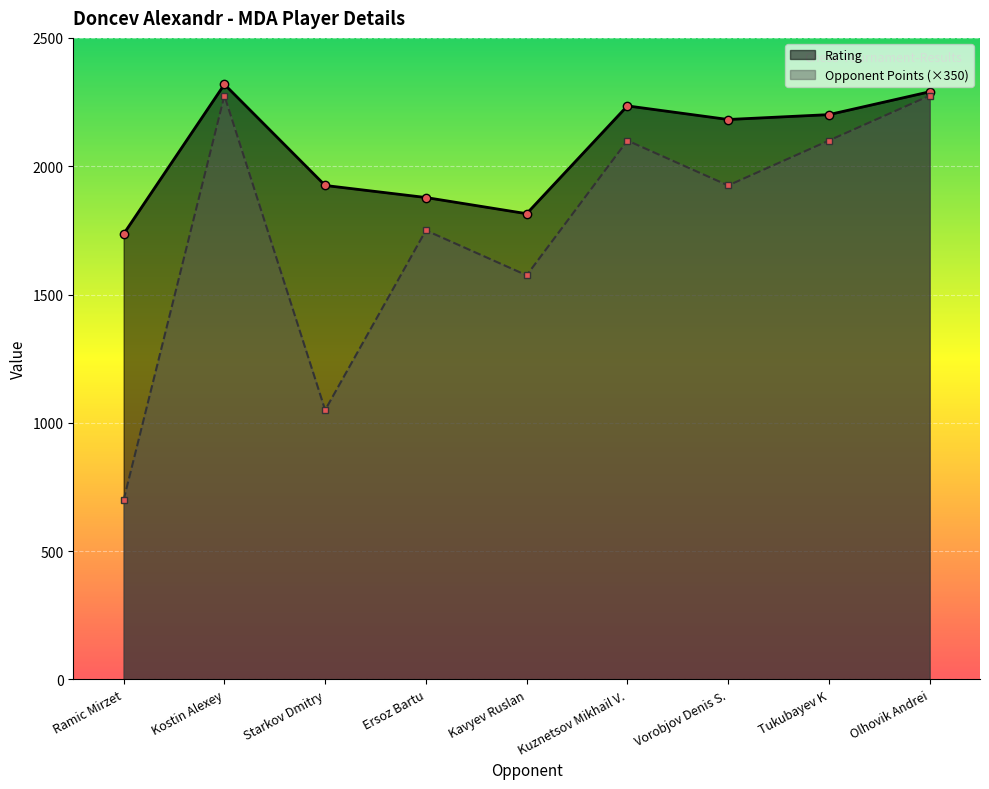

True or false: Opponent Points has more than 1 interior local peaks.

True